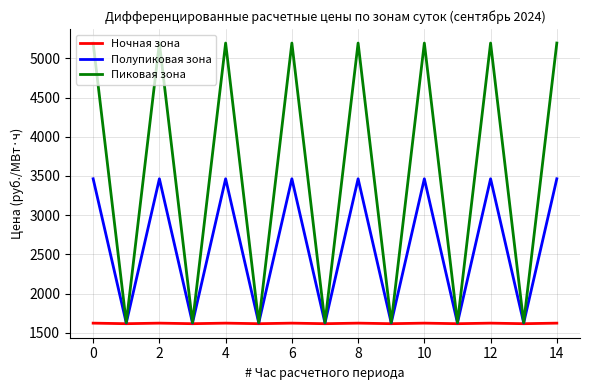

Which series has the widest spread of values?

Пиковая зона